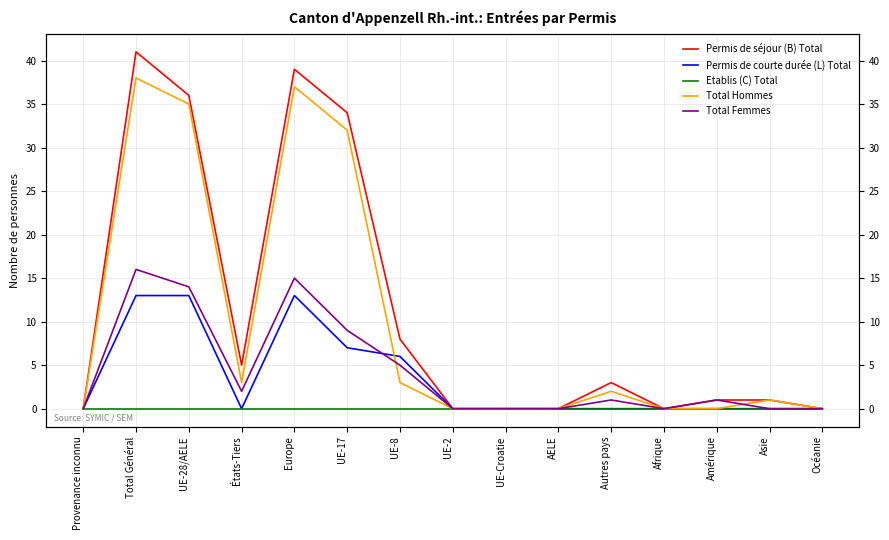

How many times do Permis de courte durée (L) Total and Total Hommes cross each other?

1